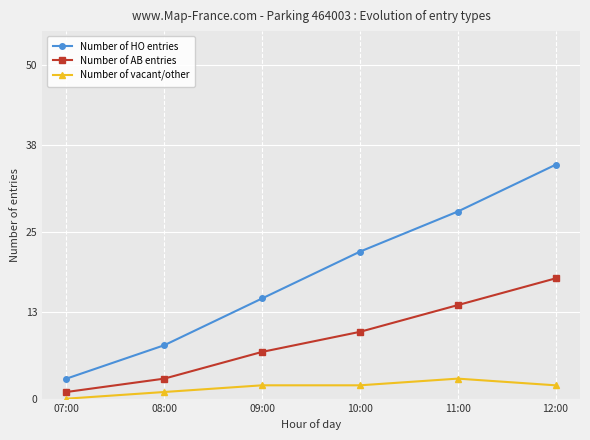

Rank the categories by Number of HO entries value from highest to lowest.

12:00, 11:00, 10:00, 09:00, 08:00, 07:00